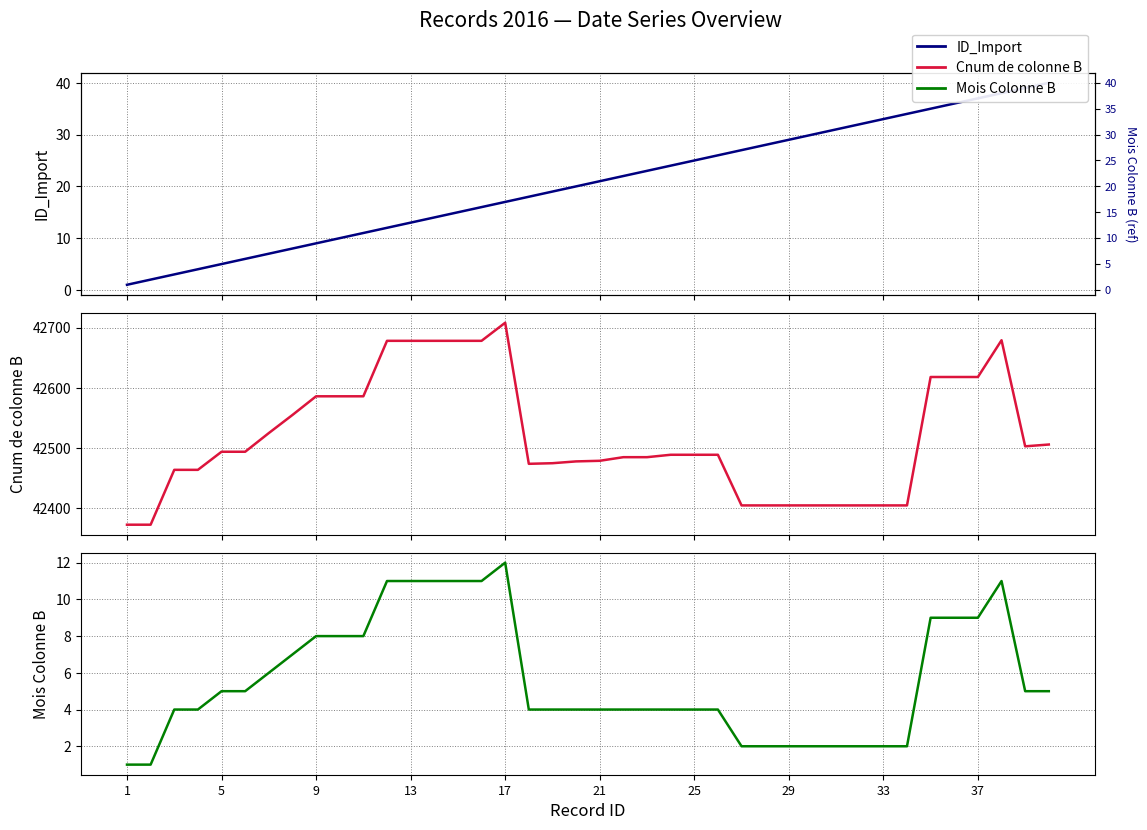

How many interior local peaks does the Cnum de colonne B series have?

2